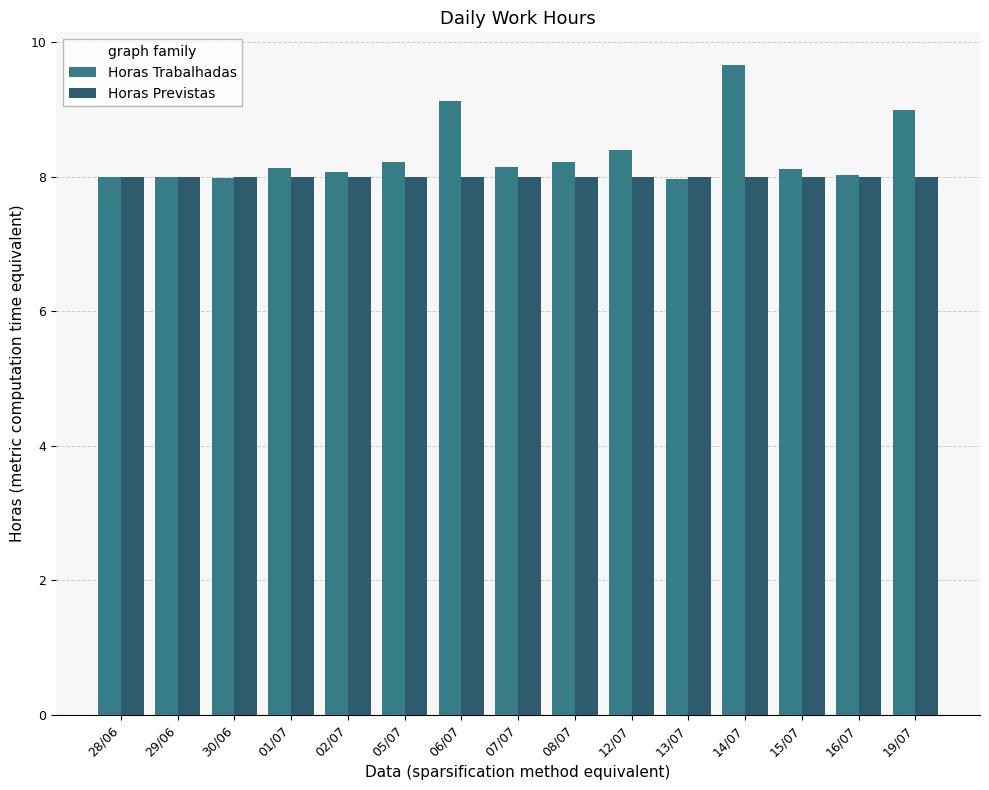

What is the label of the 1st bar from the left?

28/06